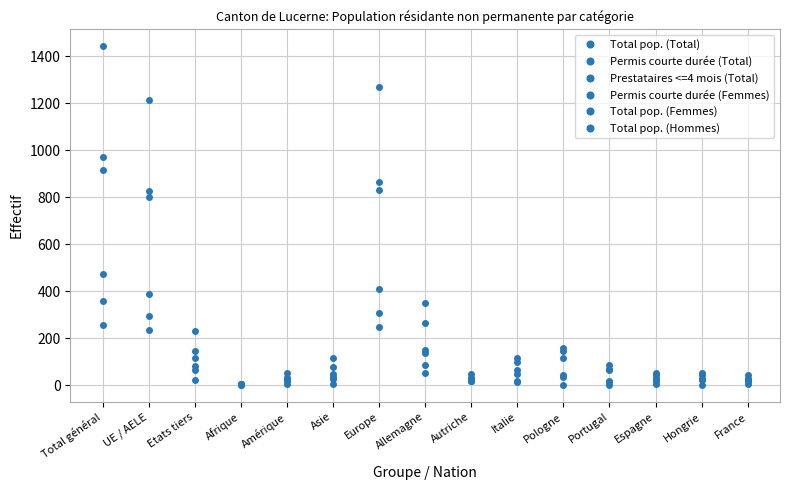

How many lines are shown in the chart?

6